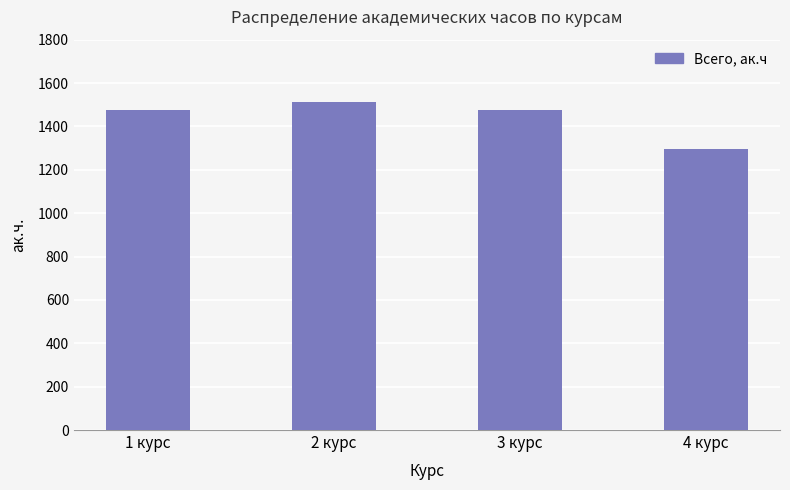

What is the change in value from 1 курс to 4 курс?

-180